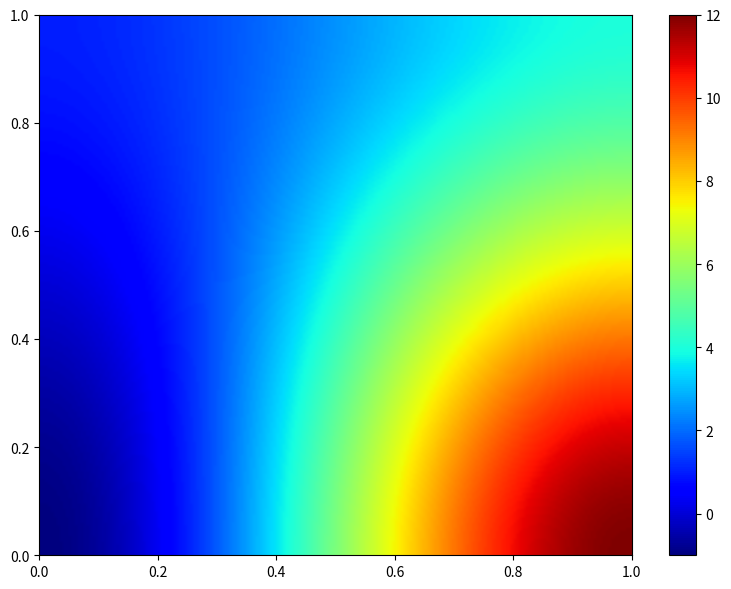

At which category does the chart reach its peak across all series?

1